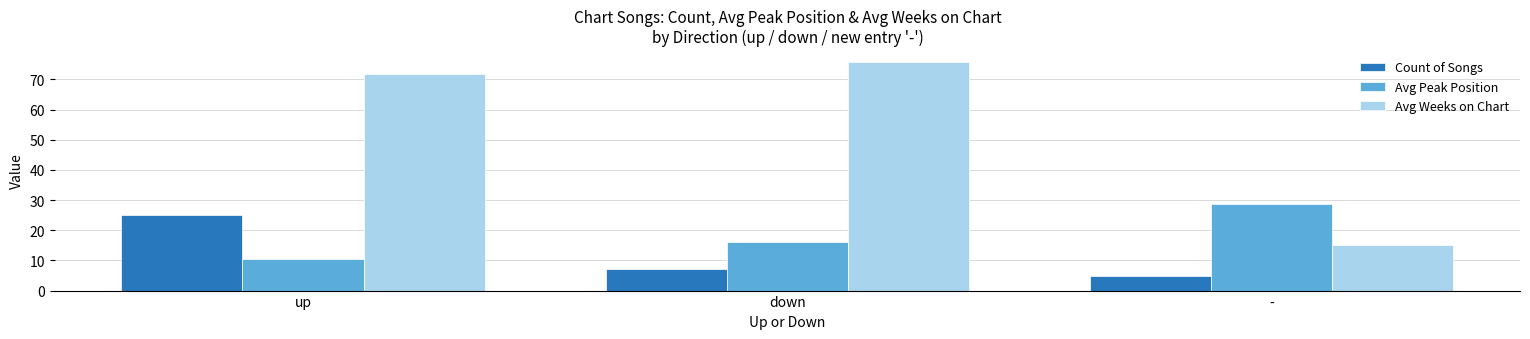

What are all the series names shown in the legend?

Count of Songs, Avg Peak Position, Avg Weeks on Chart